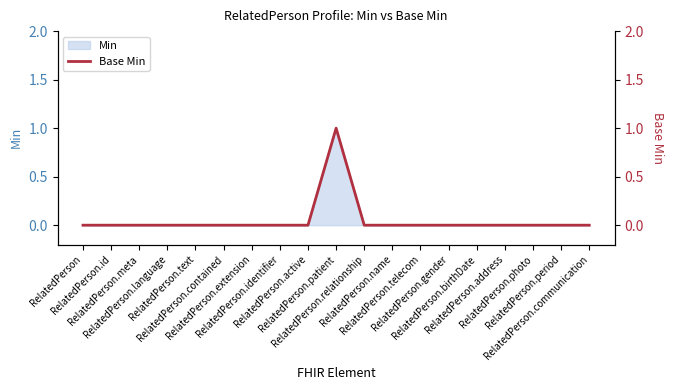

The value at RelatedPerson.identifier is 0. True or false?

False